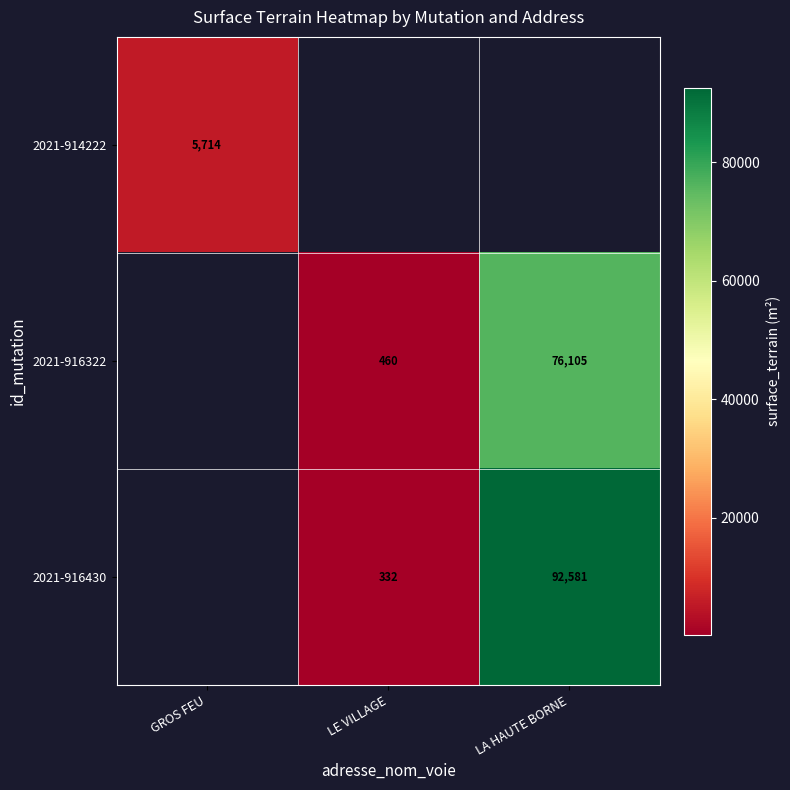

At how many categories does at least one series exceed 82624?

1